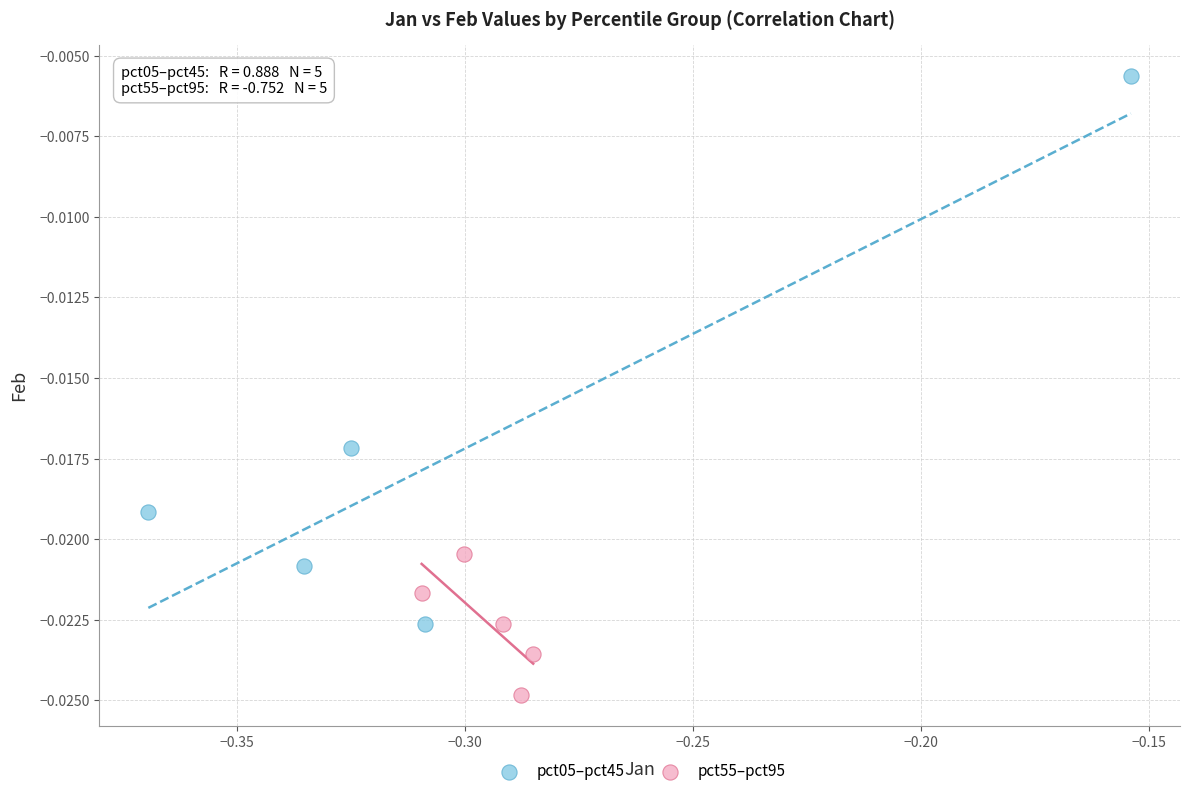

Which series contains the highest Y value?

pct05–pct45